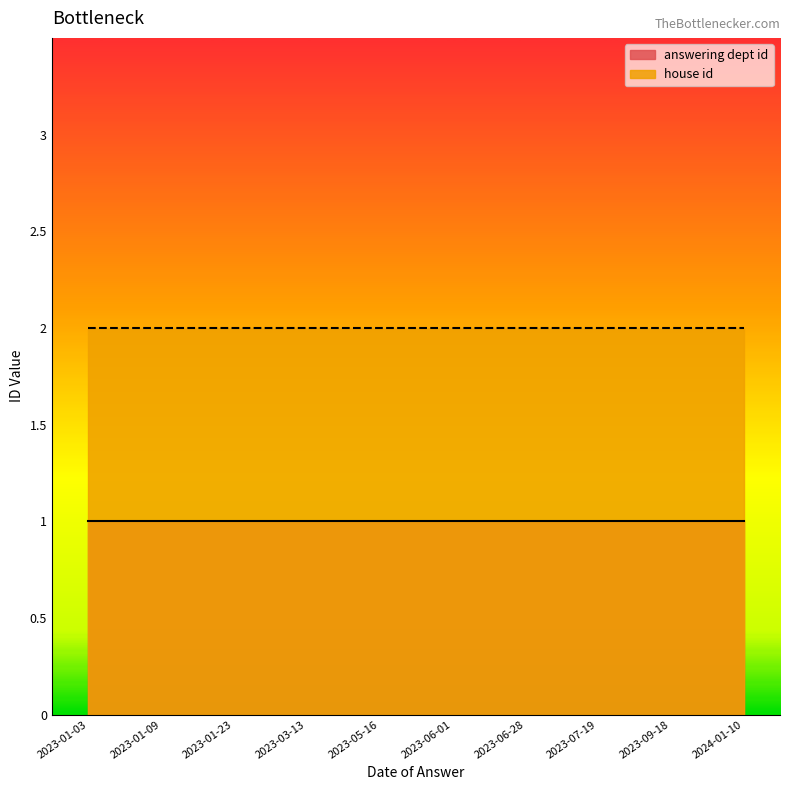

Is it true that house id equals 3 at 2023-01-03?

False